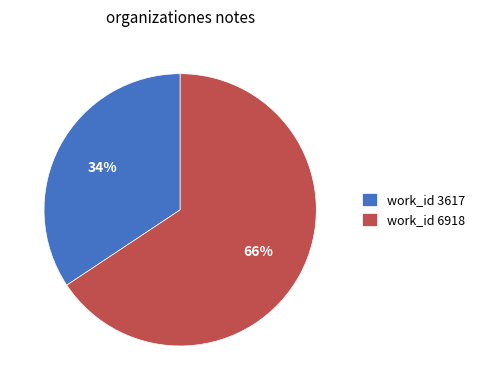

Which has a higher value, work_id 6918 or work_id 3617?

work_id 6918